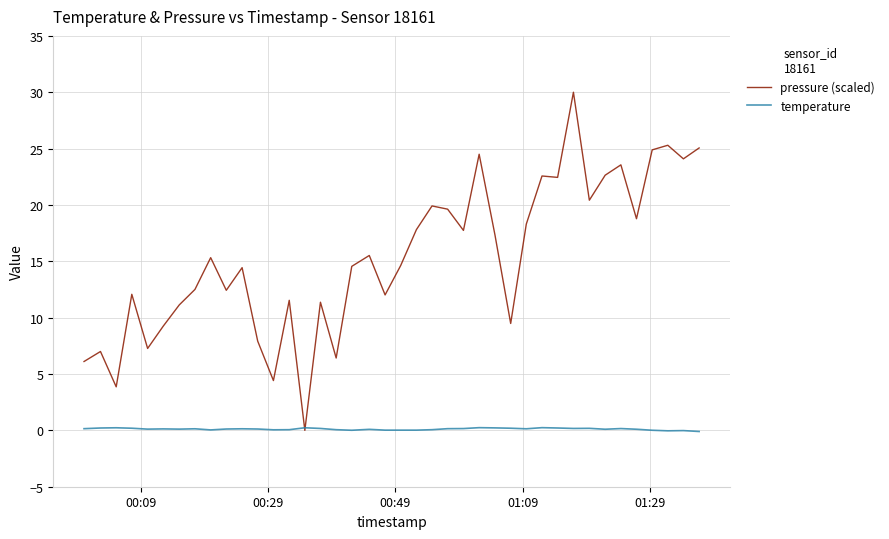

How many intersections are there between temperature and pressure (scaled)?

2